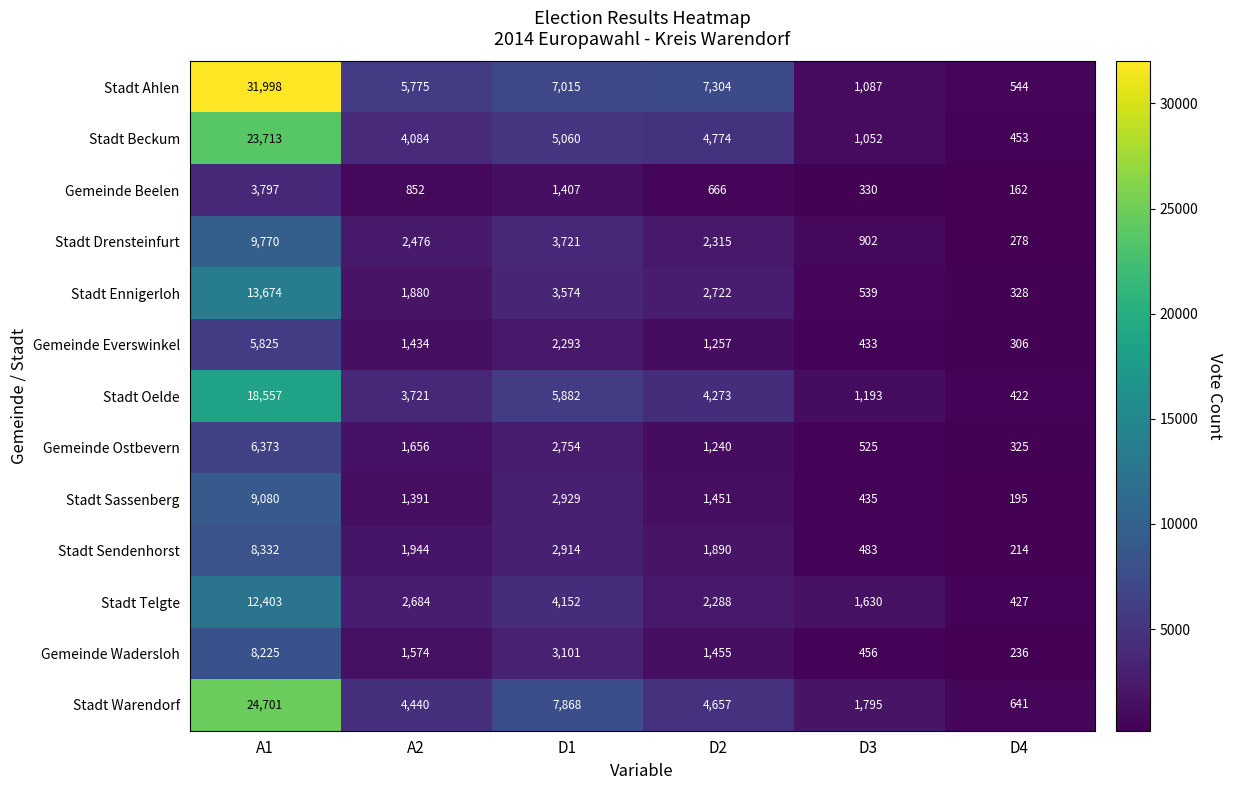

At which category does the chart reach its minimum across all series?

D4